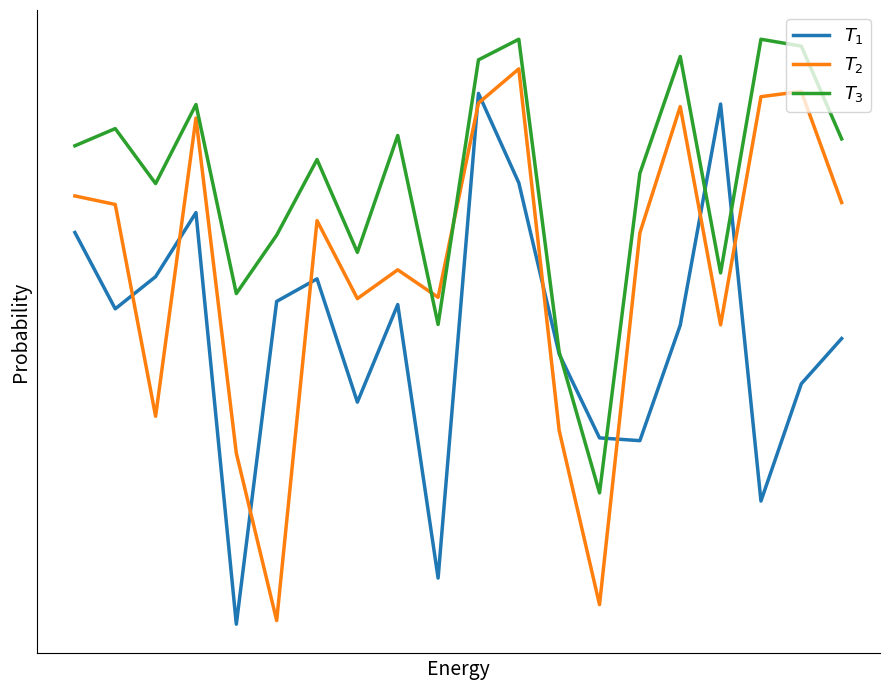

Which series has the widest spread of values?

$T_2$